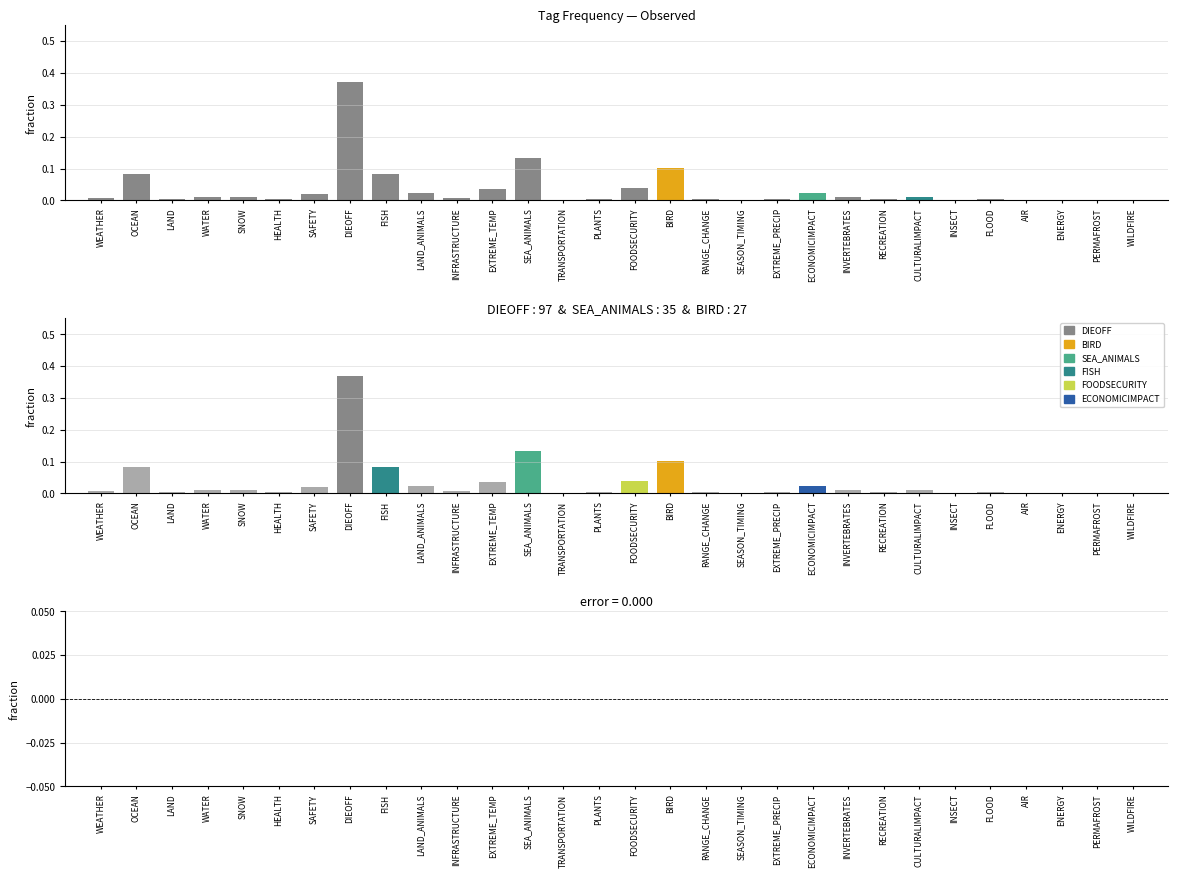

What is the label of the 3rd bar from the left?

LAND